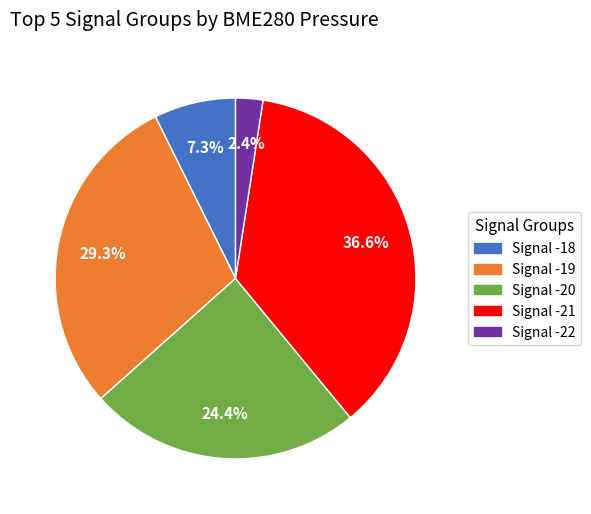

Count the number of slices in the pie.

5